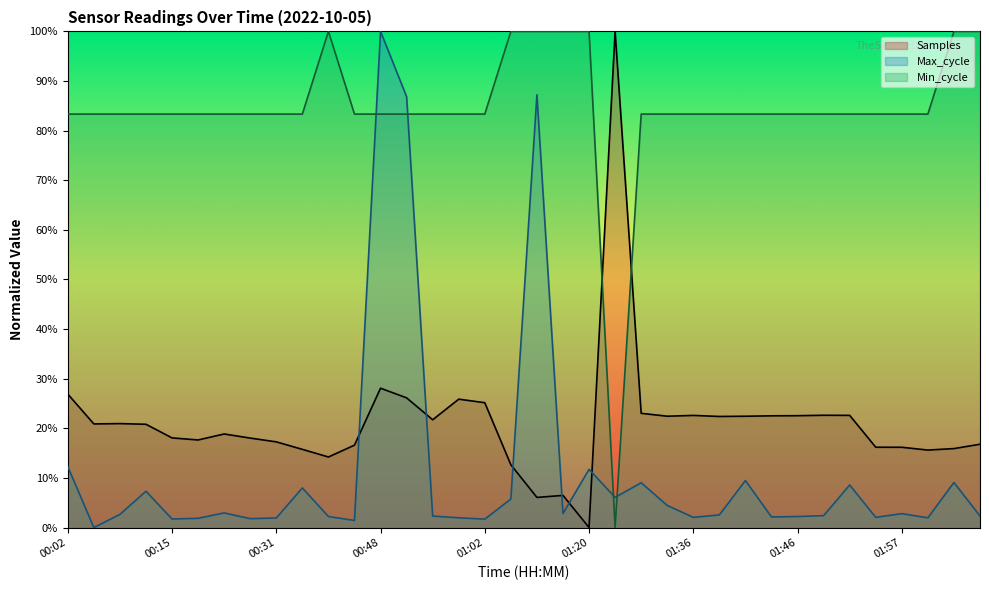

List the series in order of their peak value, lowest first.

Samples, Max_cycle, Min_cycle